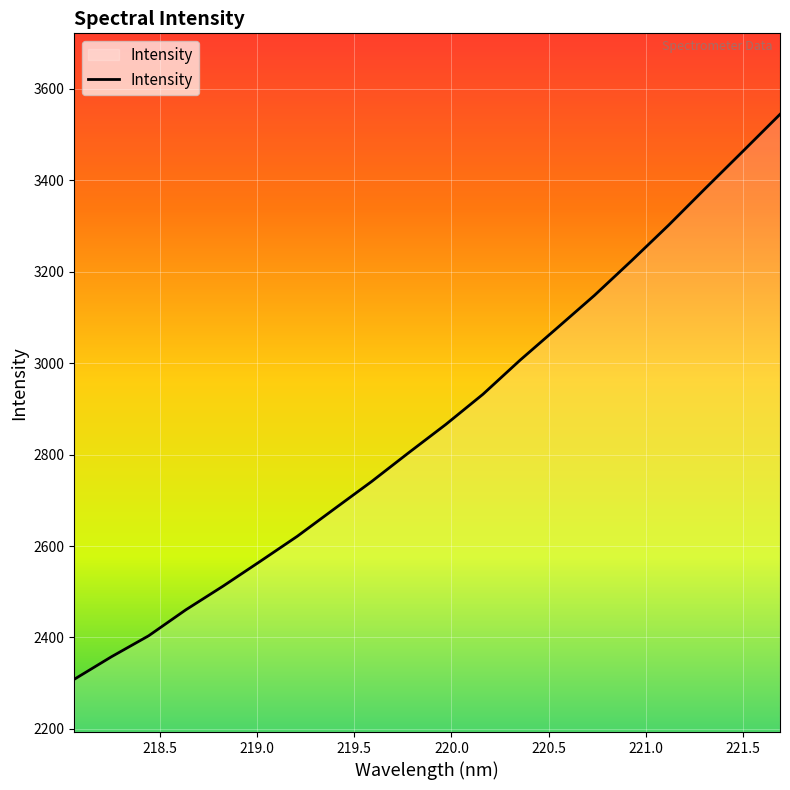

What is the smallest value displayed?

2308.5